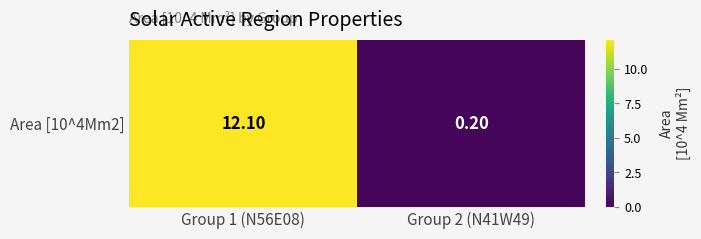

Count the number of data series in this chart.

1